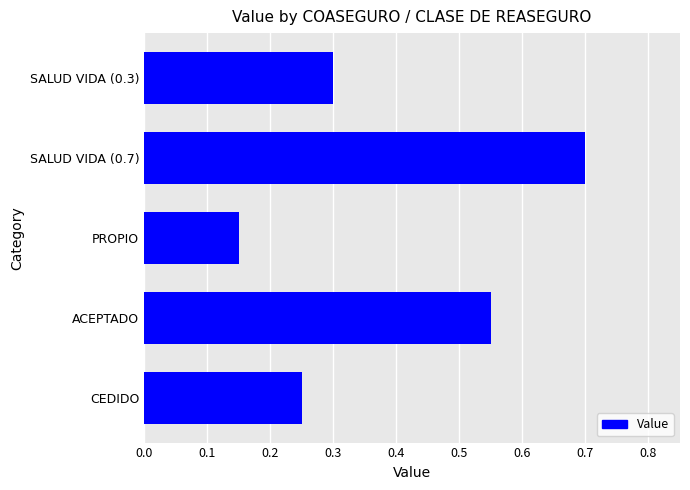

Rank the categories by value from highest to lowest.

SALUD VIDA (0.7), ACEPTADO, SALUD VIDA (0.3), CEDIDO, PROPIO